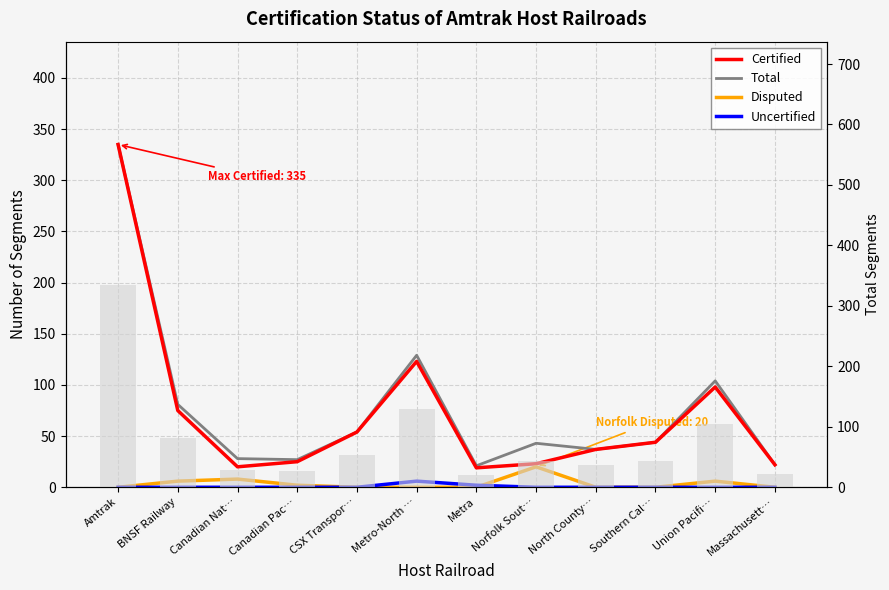

List the series in order of their peak value, lowest first.

Uncertified, Disputed, Certified, Total